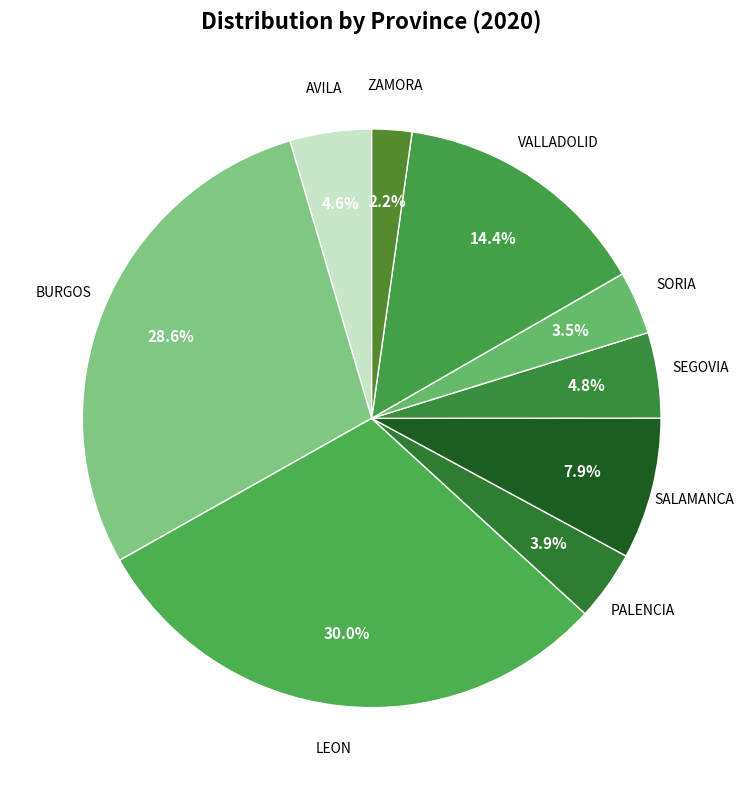

Do AVILA and LEON together represent more than half of the pie?

No